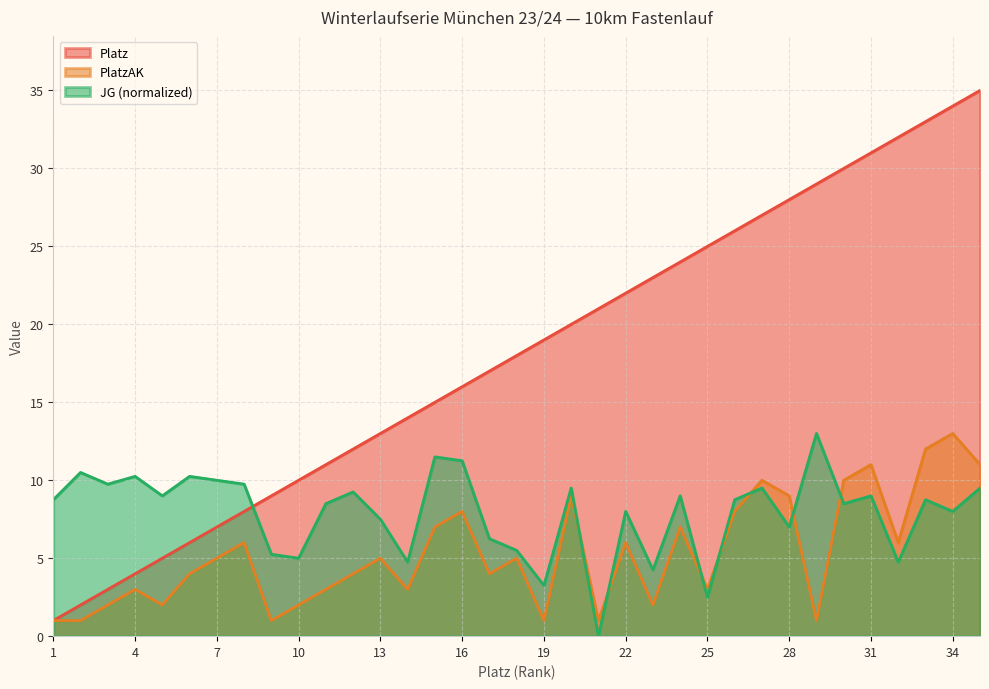

What is the value of the JG point at the 28th from the left?

7.0